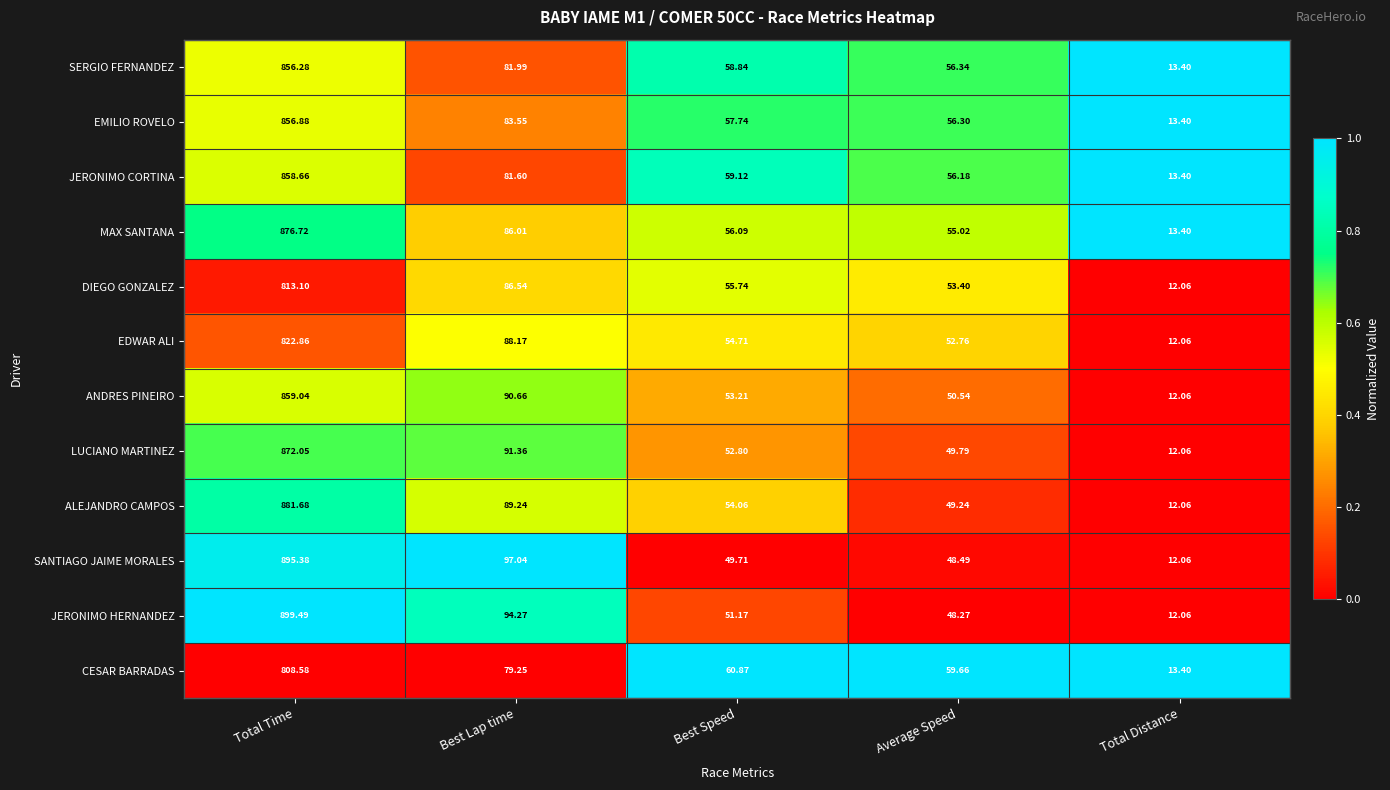

Where does the JERONIMO CORTINA series first go above 59?

Total Time